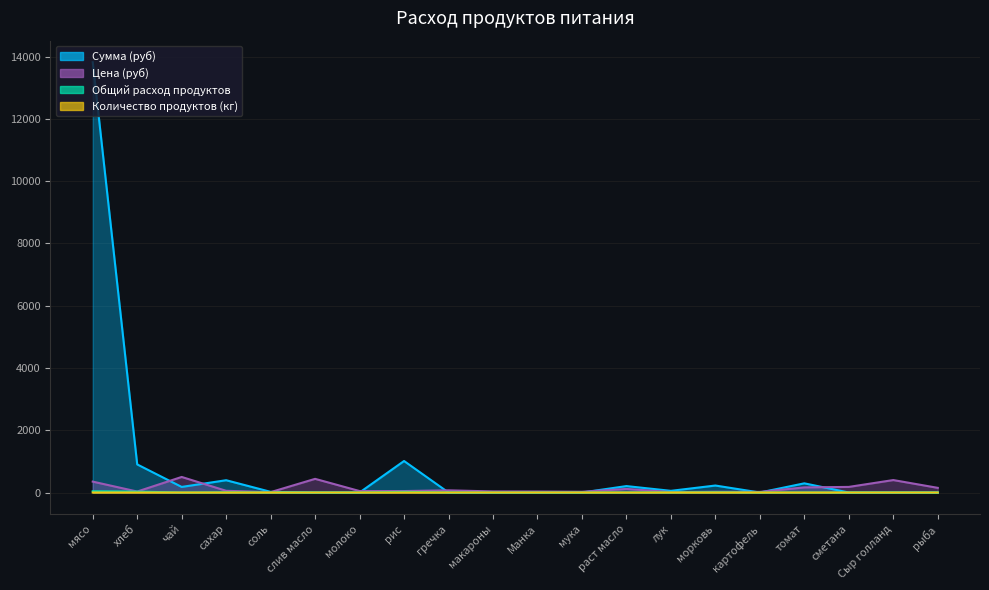

How many lines are shown in the chart?

4